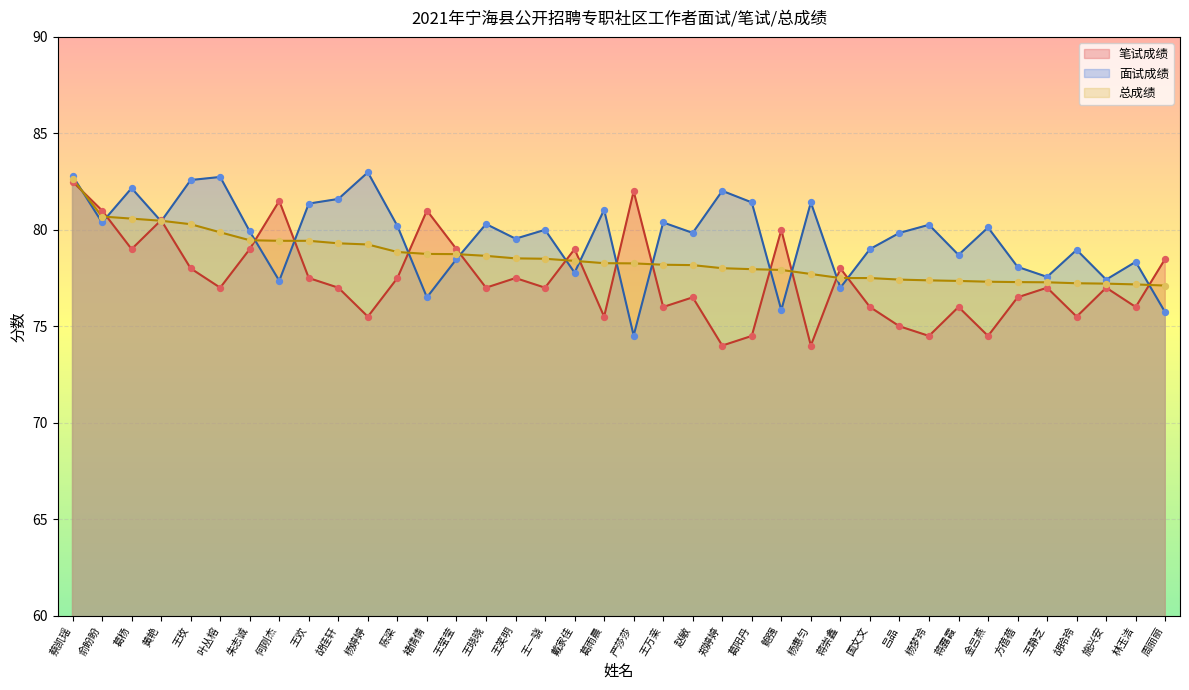

What is the difference between the highest and lowest values at 金吕燕?

5.6